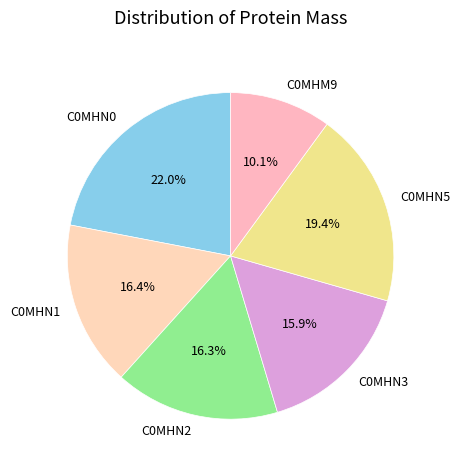

To the nearest percent, what is the average slice percentage?

17%